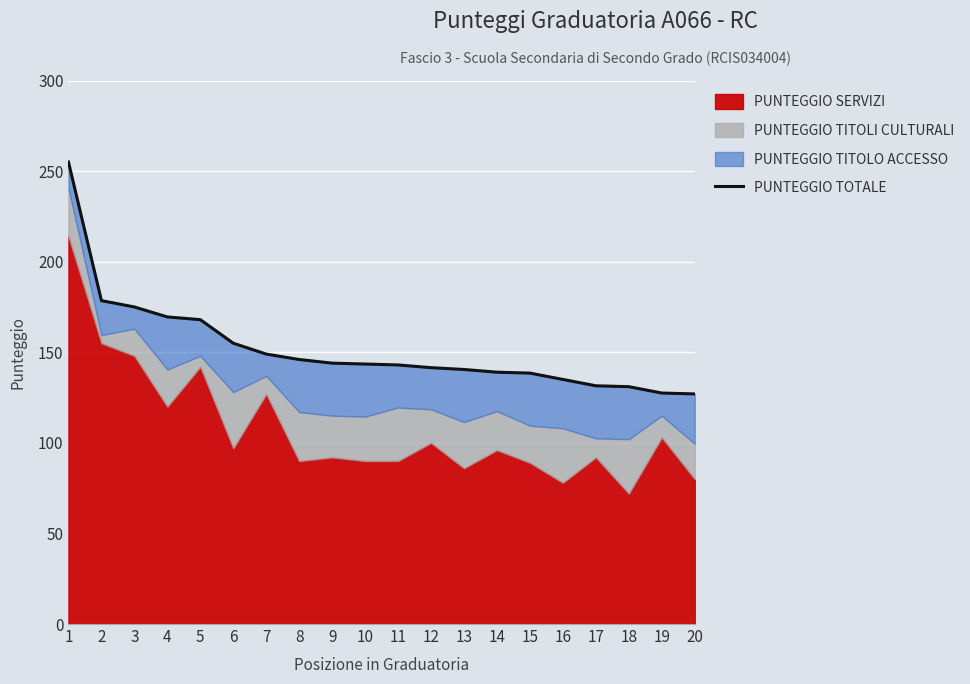

What is the average value?

151.9